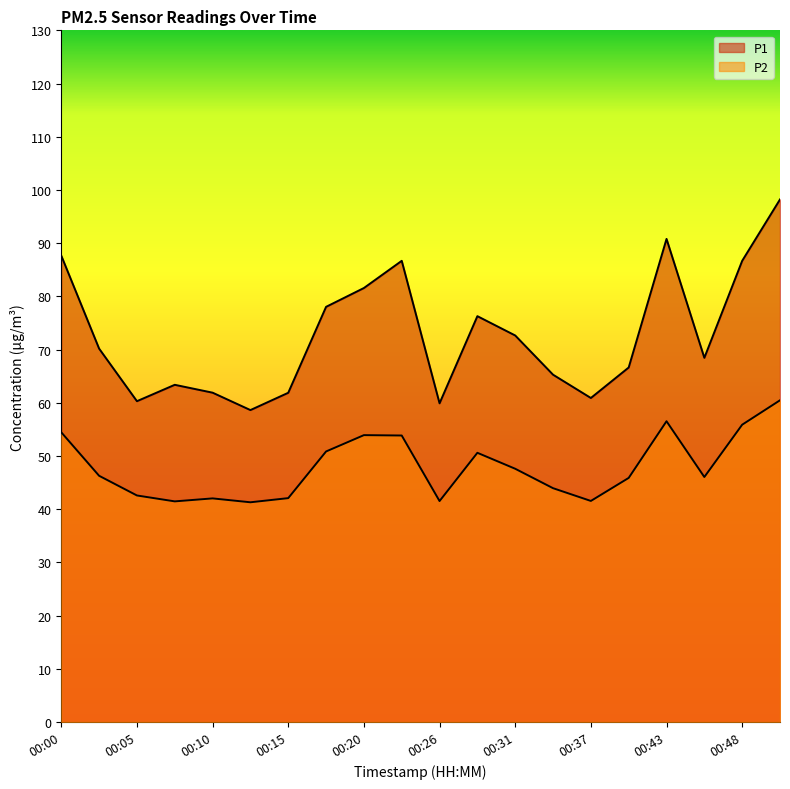

Does the chart display data point markers on the line(s)?

No